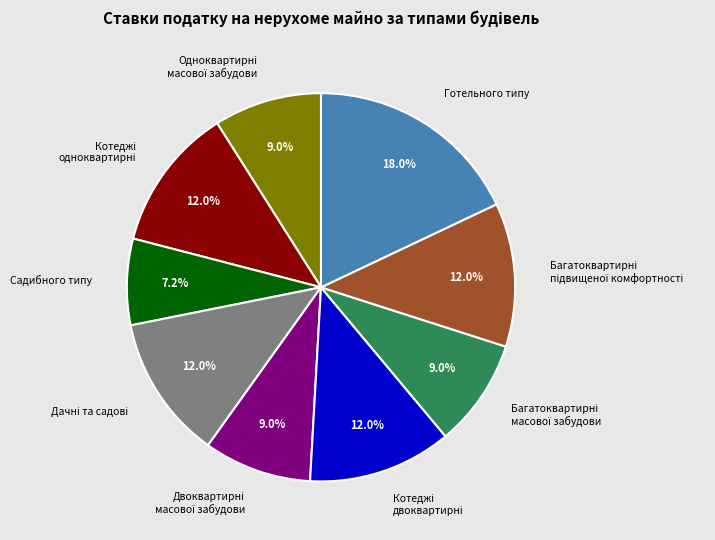

Is there a majority slice in this chart?

No